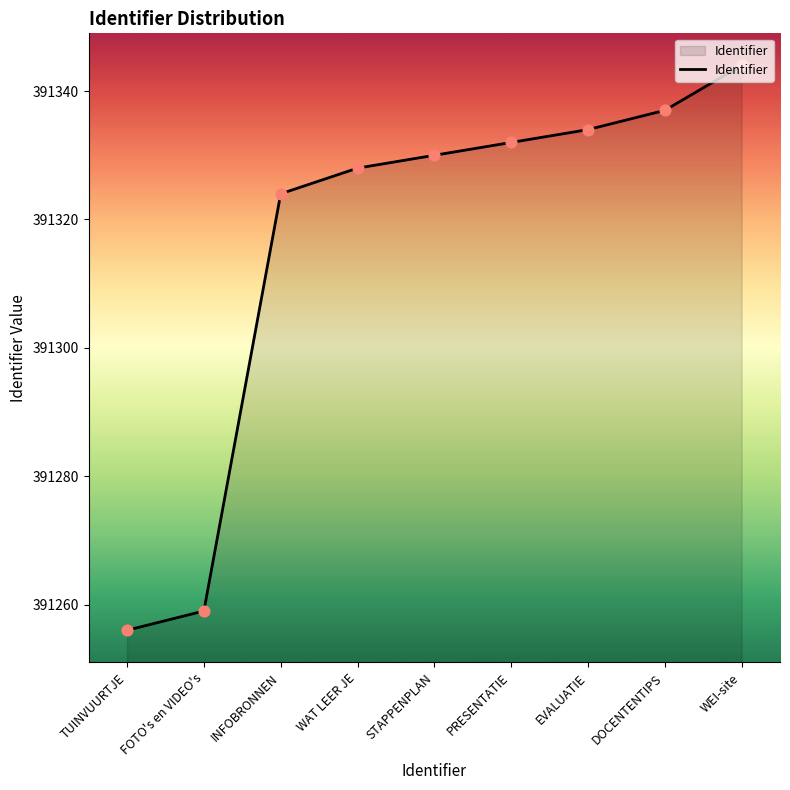

Between EVALUATIE and STAPPENPLAN, which is larger?

EVALUATIE